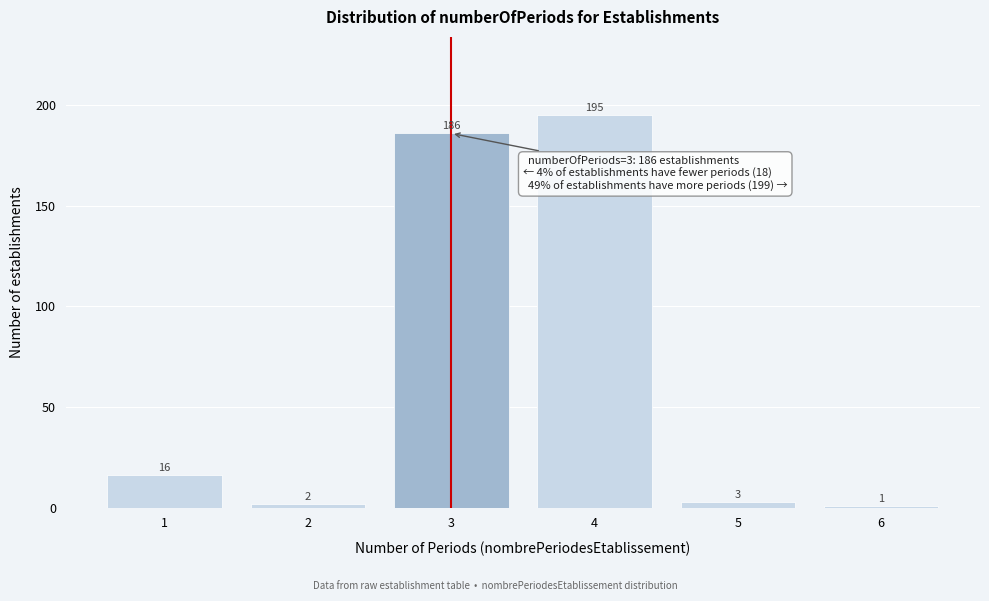

Over which range of the x-axis is the bar tallest?

3.5 to 4.5